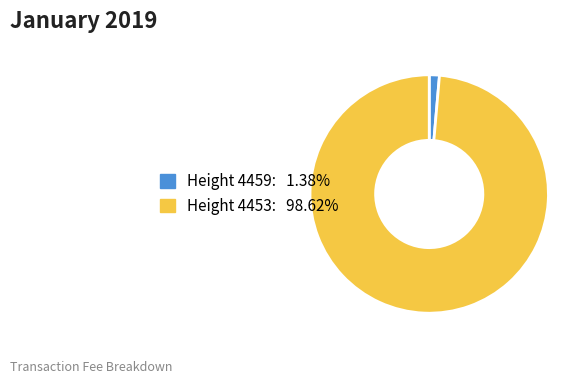

Does any single category account for the majority?

Yes